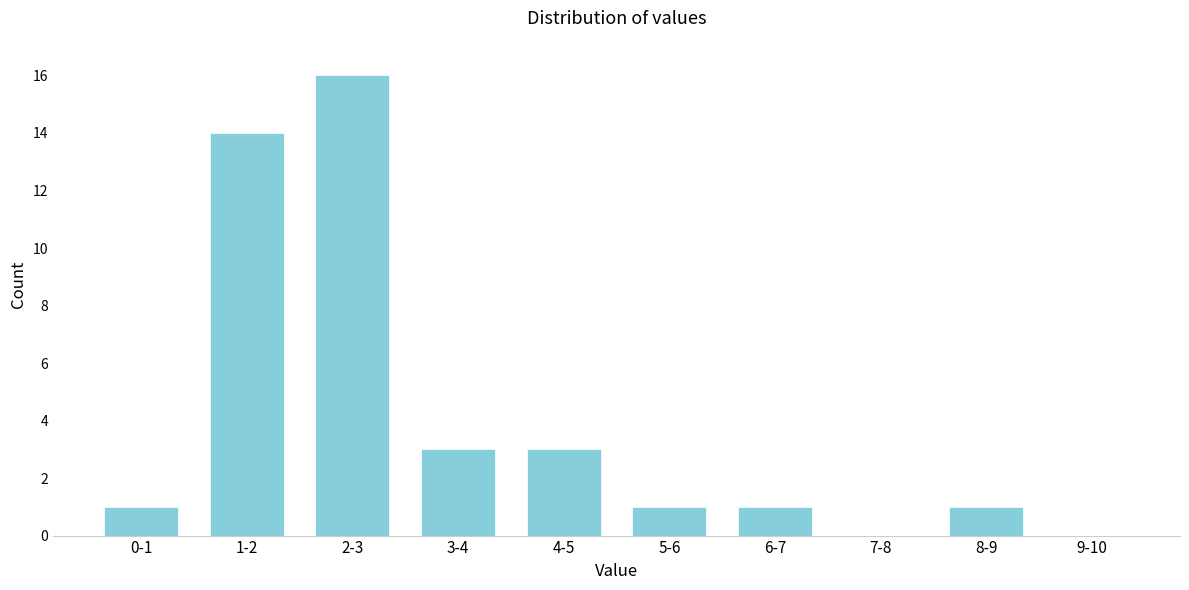

Reading left to right, transcribe all the data shown in this chart.

0-1=1	1-2=14	2-3=16	3-4=3	4-5=3	5-6=1	6-7=1	7-8=0	8-9=1	9-10=0